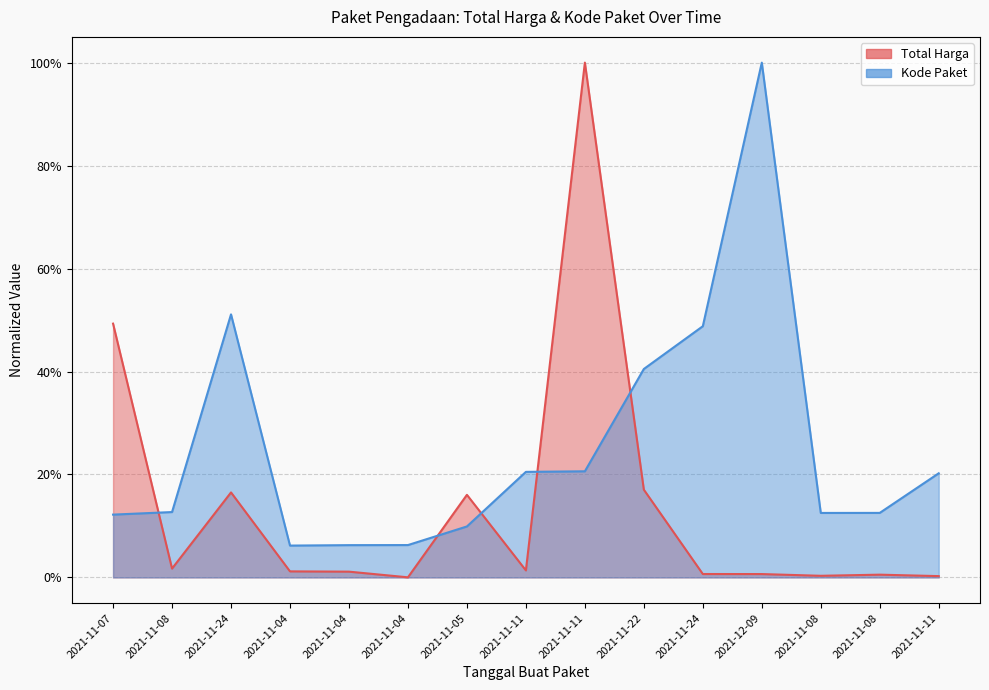

Between 2021-11-08 and 2021-11-04, which is larger?

2021-11-04